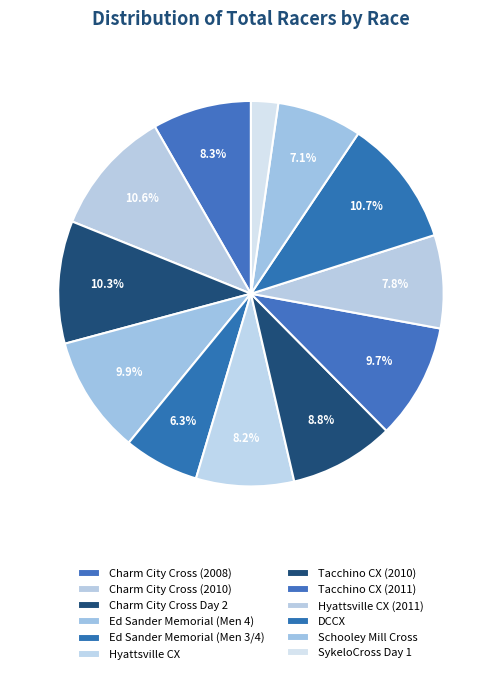

Which category has the smallest portion of the pie?

SykeloCross Day 1